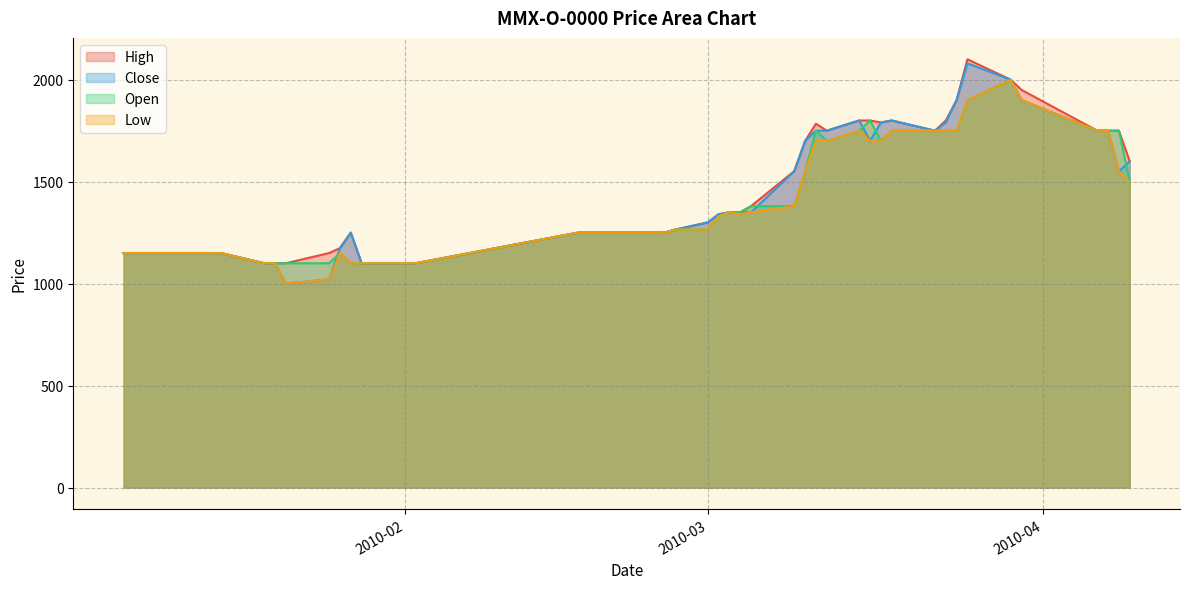

What is the value of the High point at the 32nd from the left?

1800